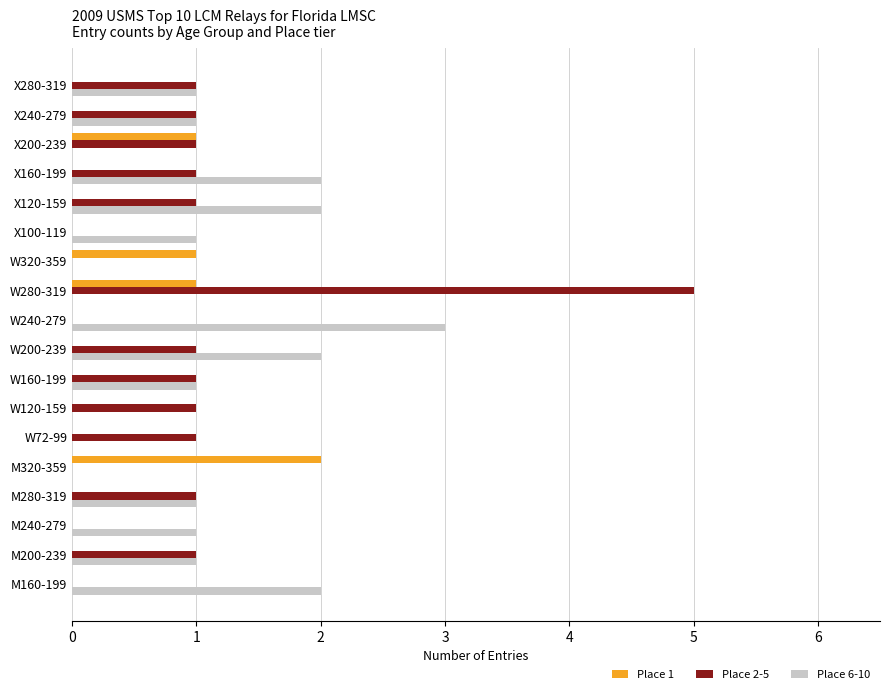

At which label does Place 1 reach its peak?

M320-359